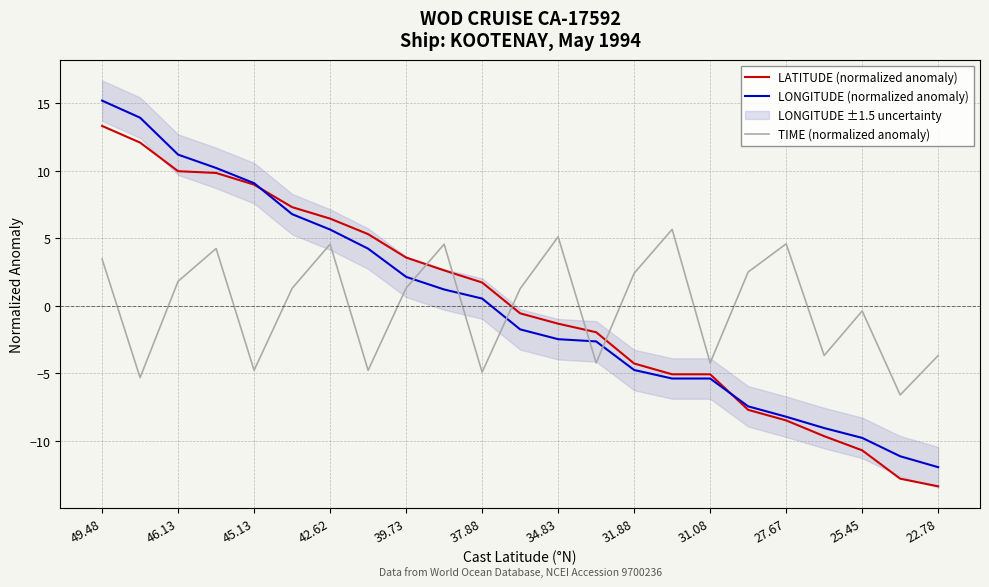

How many times do LONGITUDE (normalized anomaly) and LATITUDE (normalized anomaly) cross each other?

2